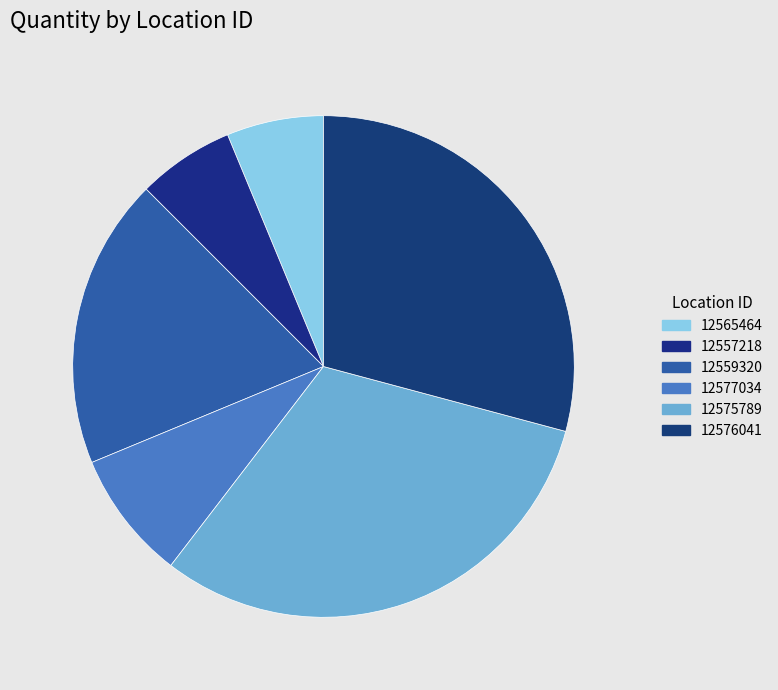

Approximately how many times larger is the value at 12575789 compared to 12559320?

1.7